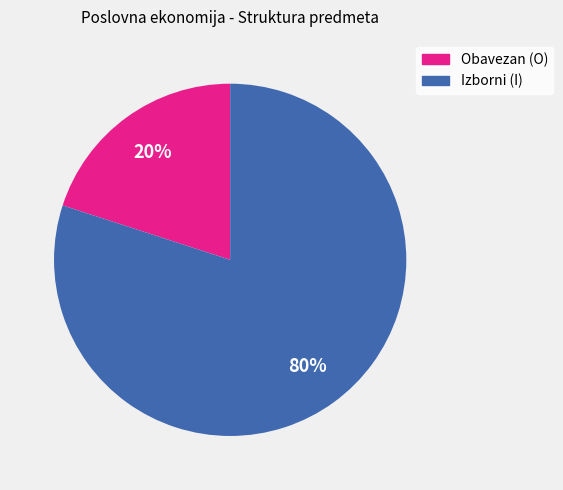

To the nearest percent, what is the average slice percentage?

50%